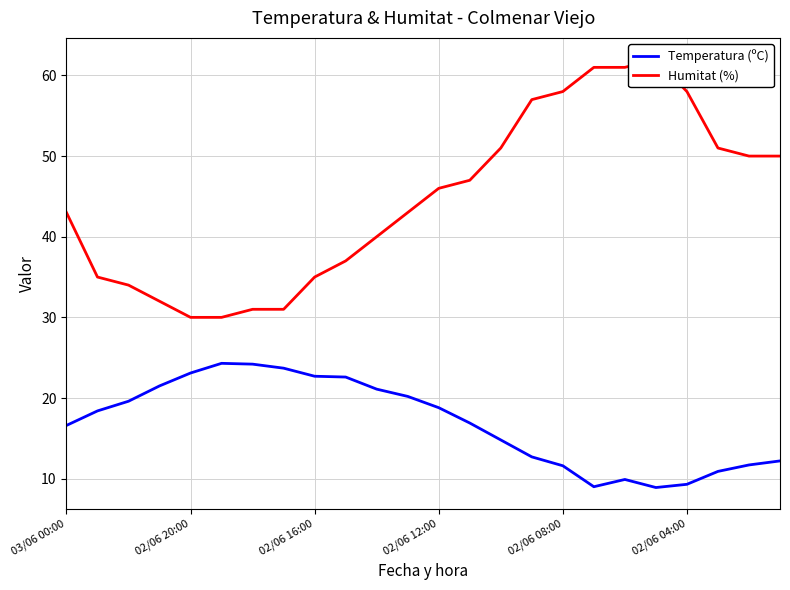

At how many categories does at least one series exceed 12?

24